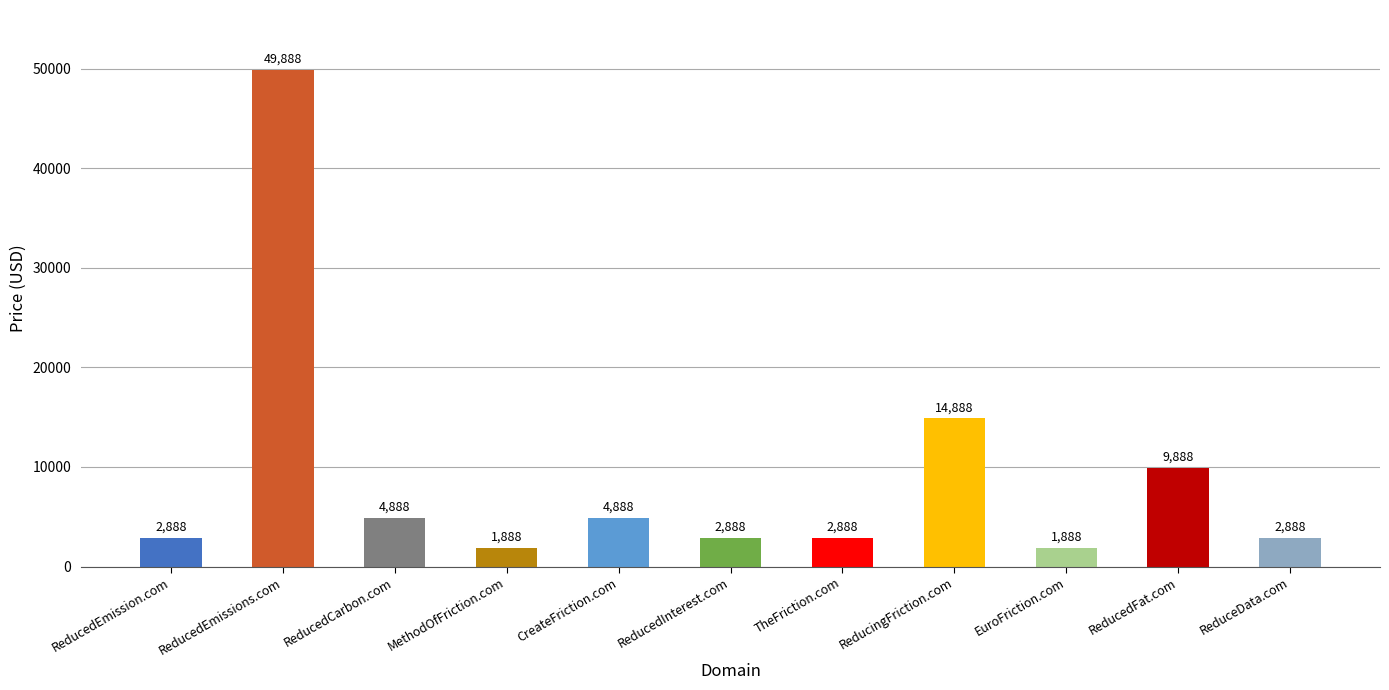

How many bars are there in total?

11